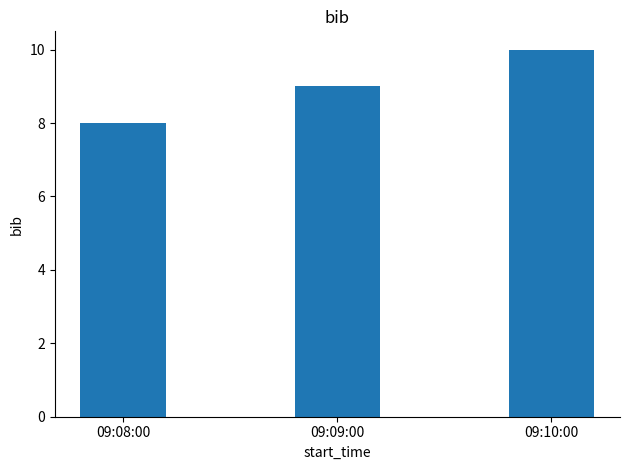

Which has a higher value, 09:09:00 or 09:10:00?

09:10:00